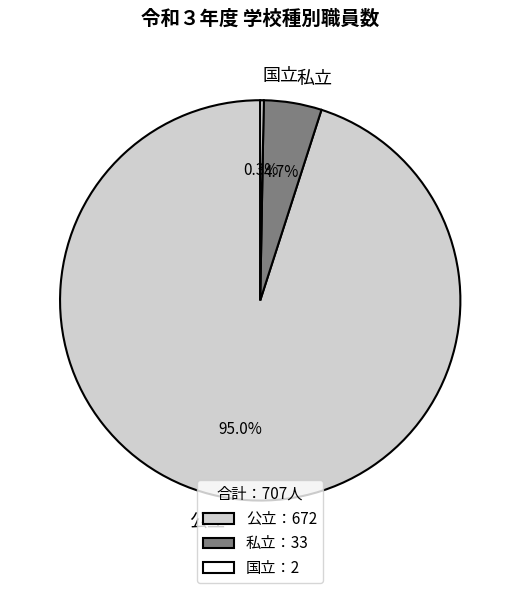

What portion of the pie excludes 公立?

5.0%